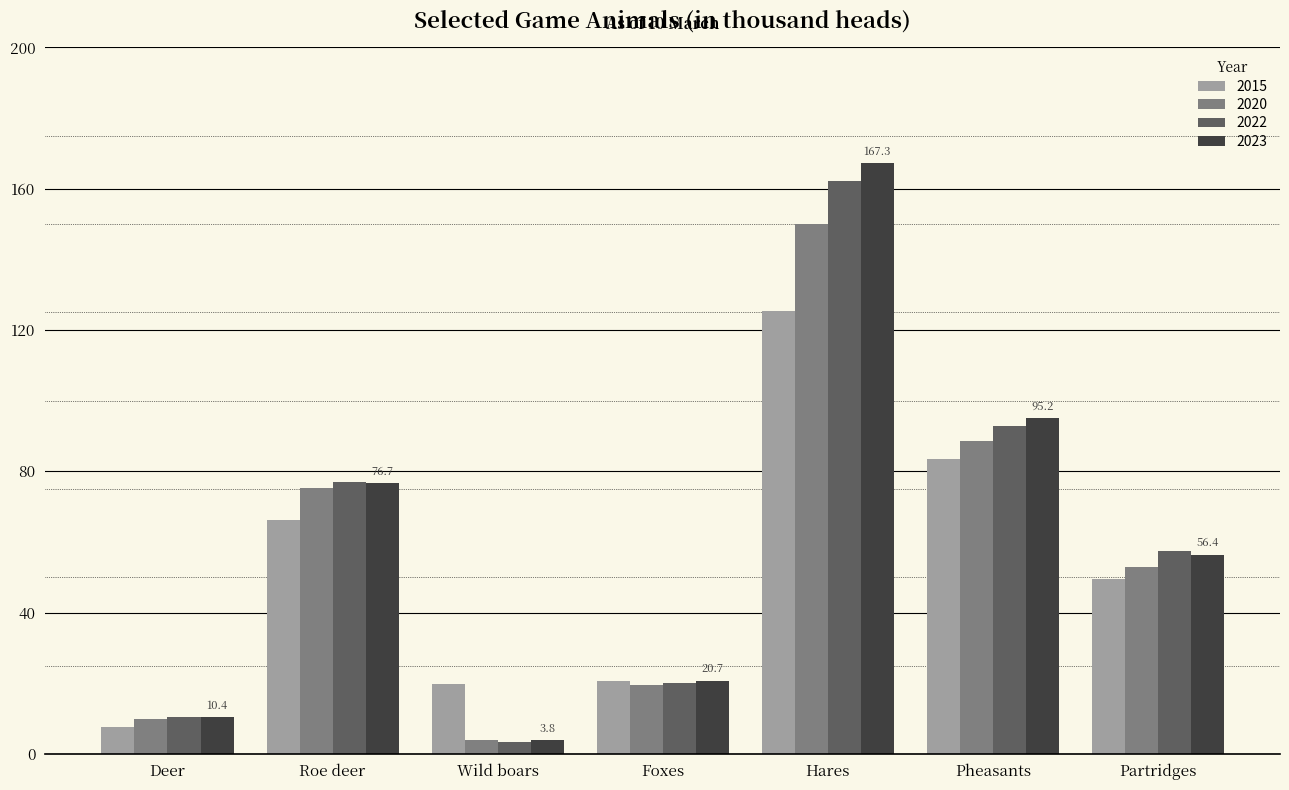

What is the spread (max minus min) of values at Partridges?

8.1